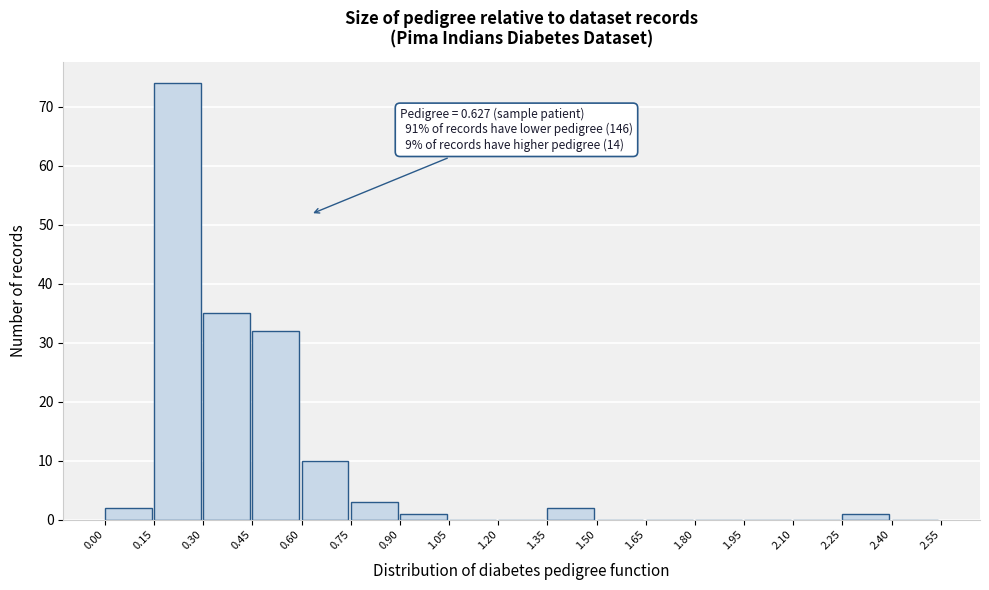

Over which range of the x-axis is the bar tallest?

0.15 to 0.30